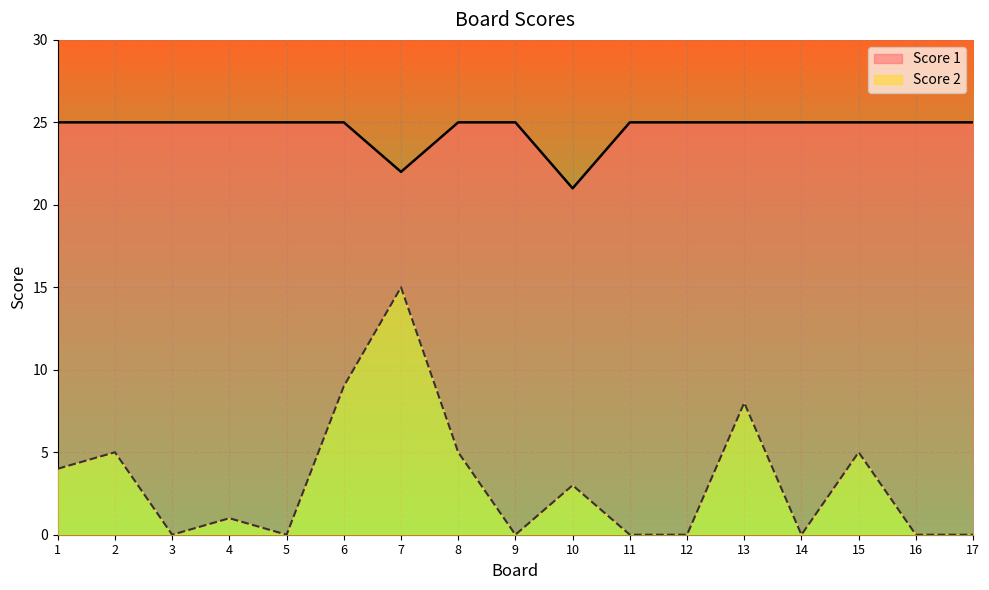

True or false: Score 1 and Score 2 cross at least once.

False